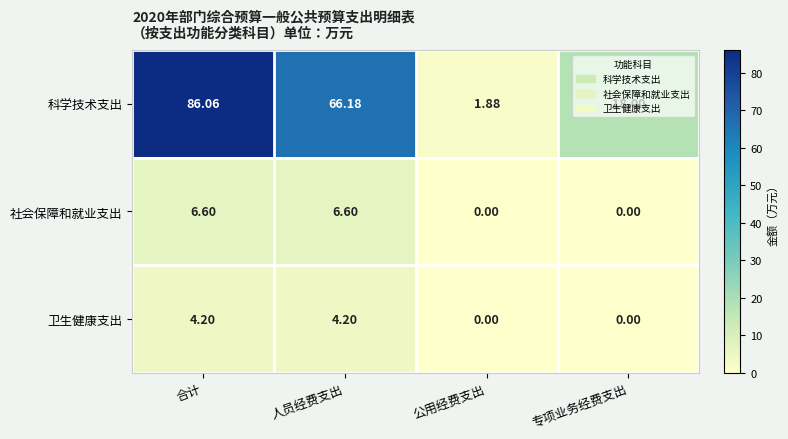

At which label does 社会保障和就业支出 first exceed 6?

合计